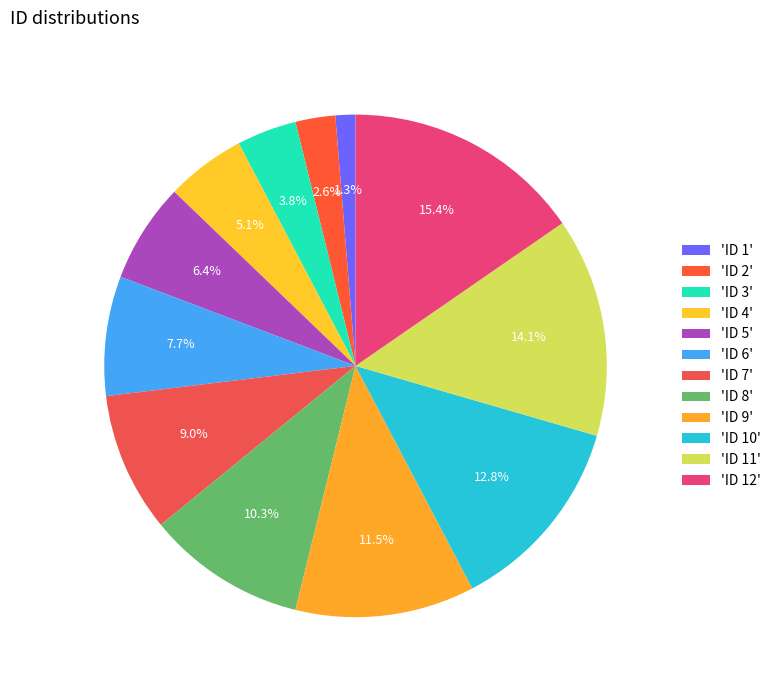

Does any single category account for the majority?

No